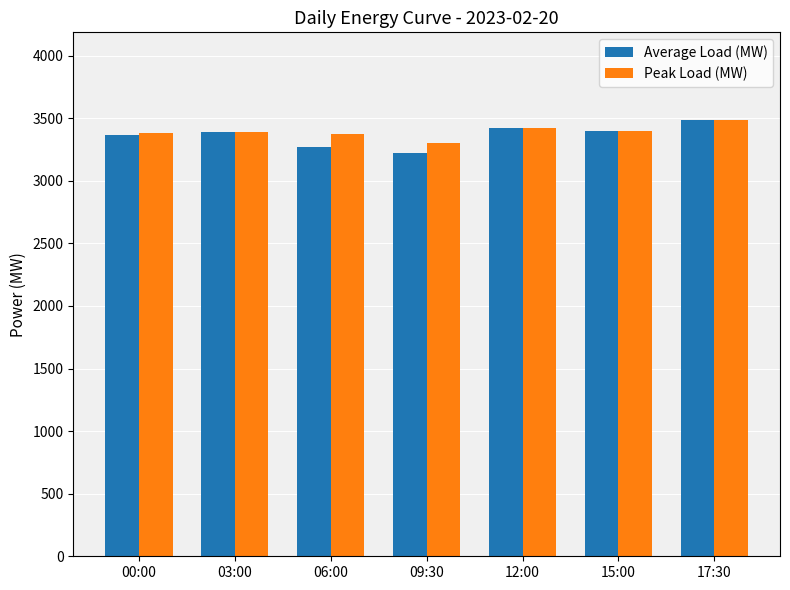

What is the minimum value shown in the chart?

3220.5